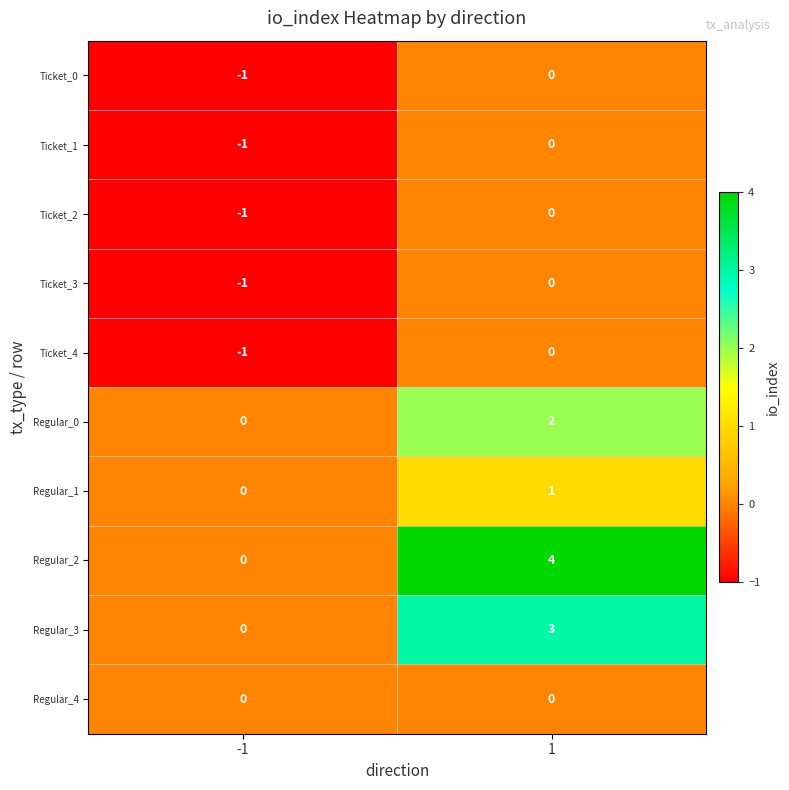

What is the total value across all series at 1?

10